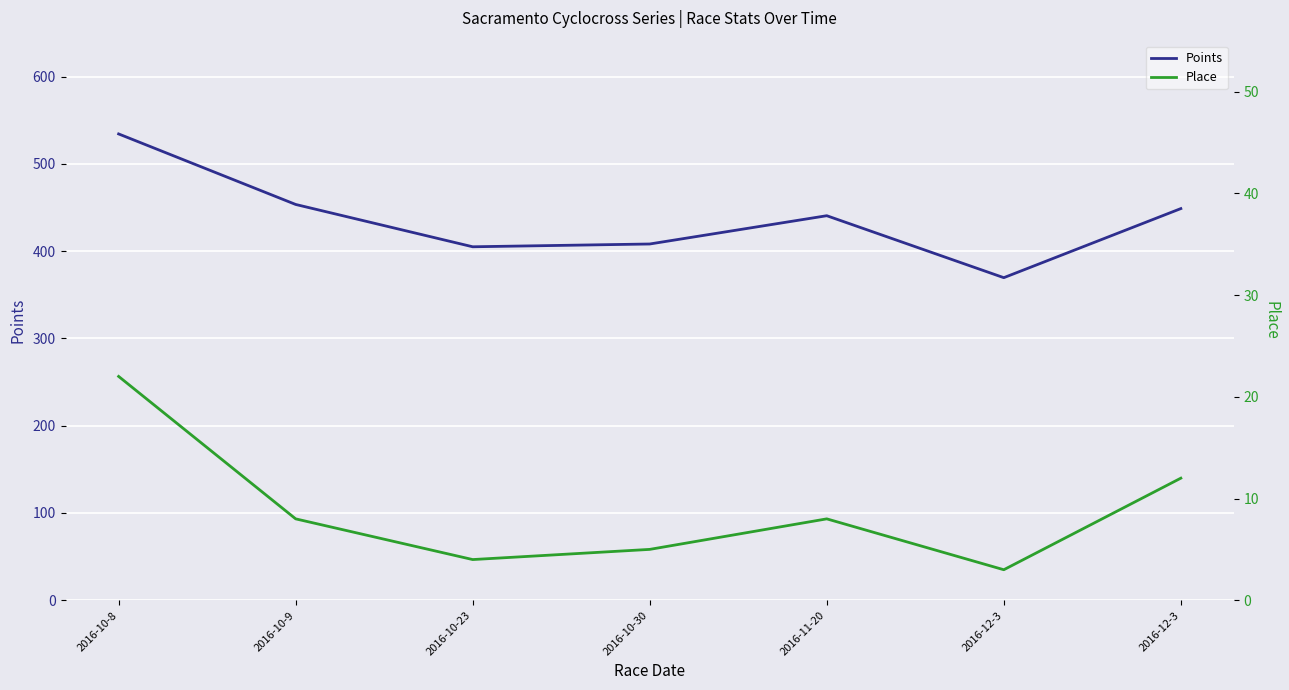

Reading right to left, what are all the values shown in this chart?

Points: 448.8	369.6	440.6	408.2	405.0	453.5	534.3
Place: 12.0	3.0	8.0	5.0	4.0	8.0	22.0